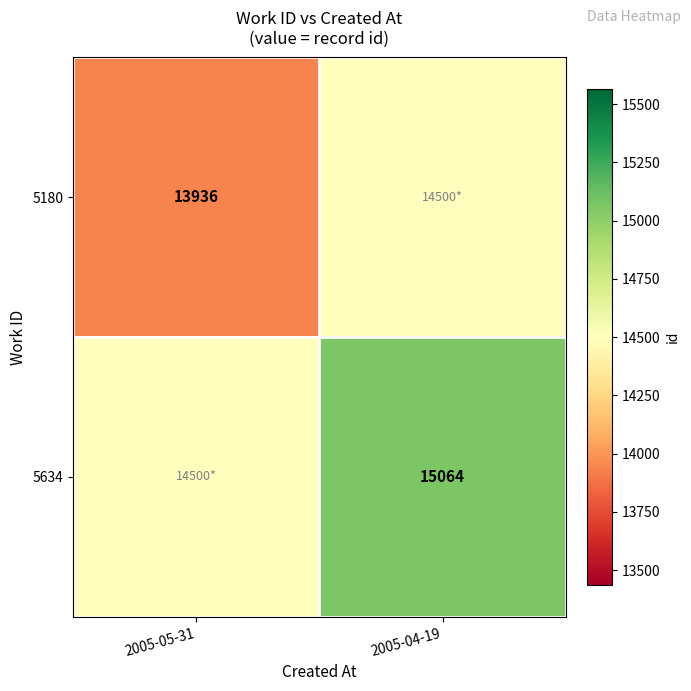

Is it true that 5180 equals 13936 at 2005-05-31?

True